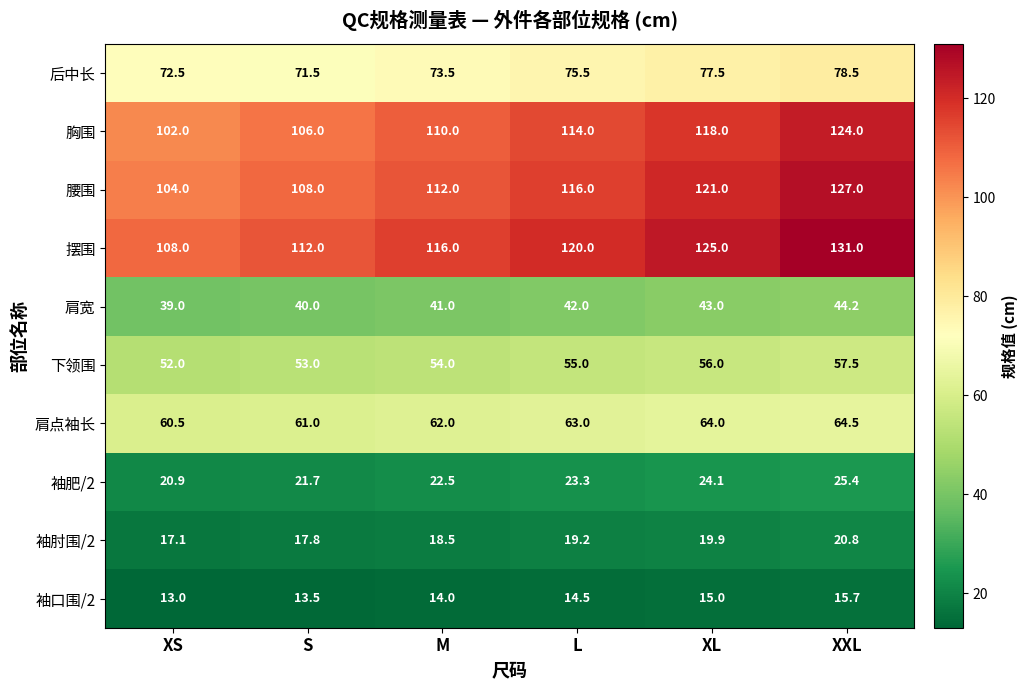

What is the difference between the second highest and second lowest values in the 摆围 series?

13.0